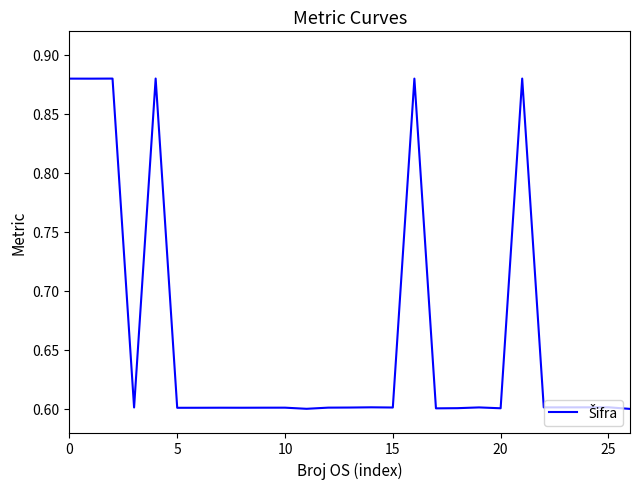

What is the difference between the maximum and minimum values?

0.3